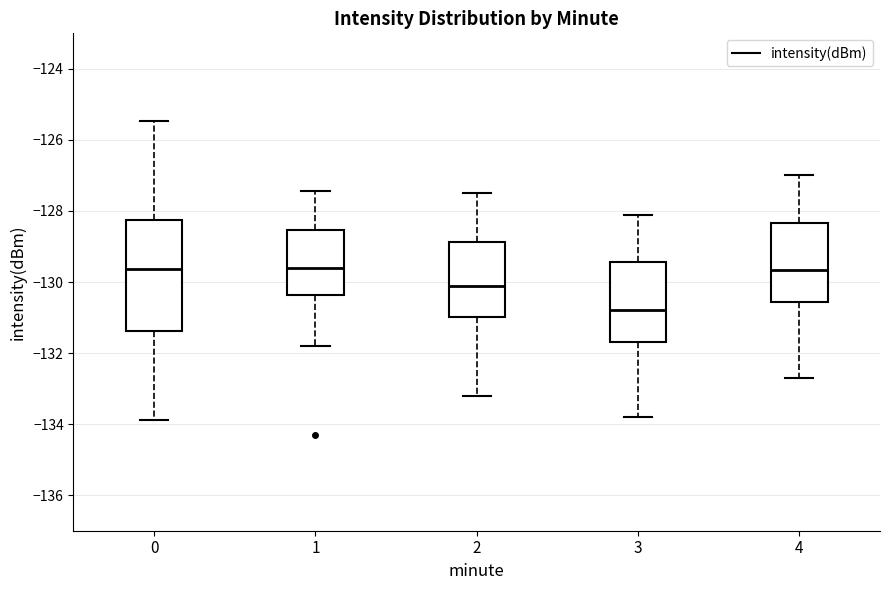

Where is the lower edge of the box at x = 3 on the y-axis? The values are not printed on the chart, so give them approximately, as read against the axis.

-131.6